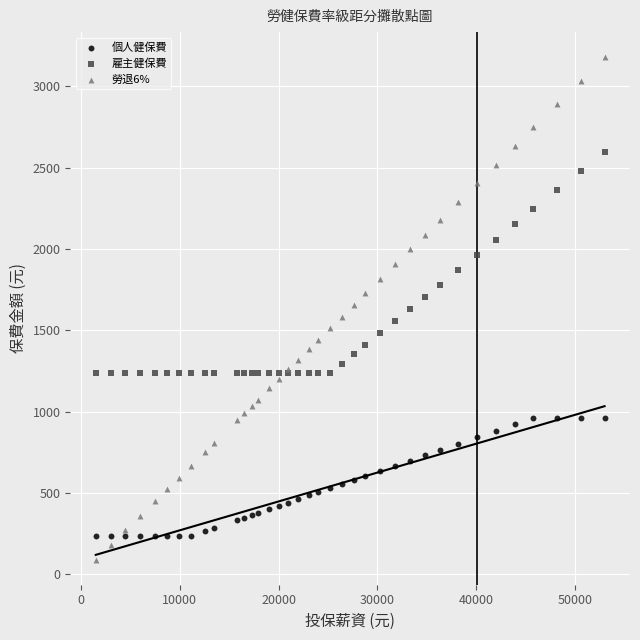

What is the X range (max minus min) for the scatter plot?

51500.0